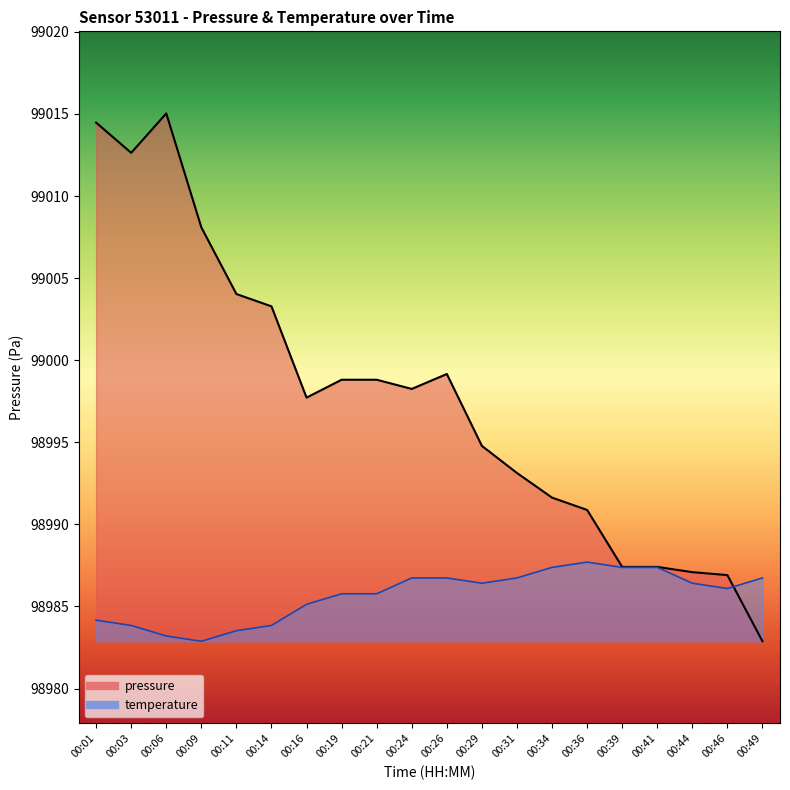

Is the value of temperature_line at 00:16 greater than the value of pressure_line at 00:41?

No